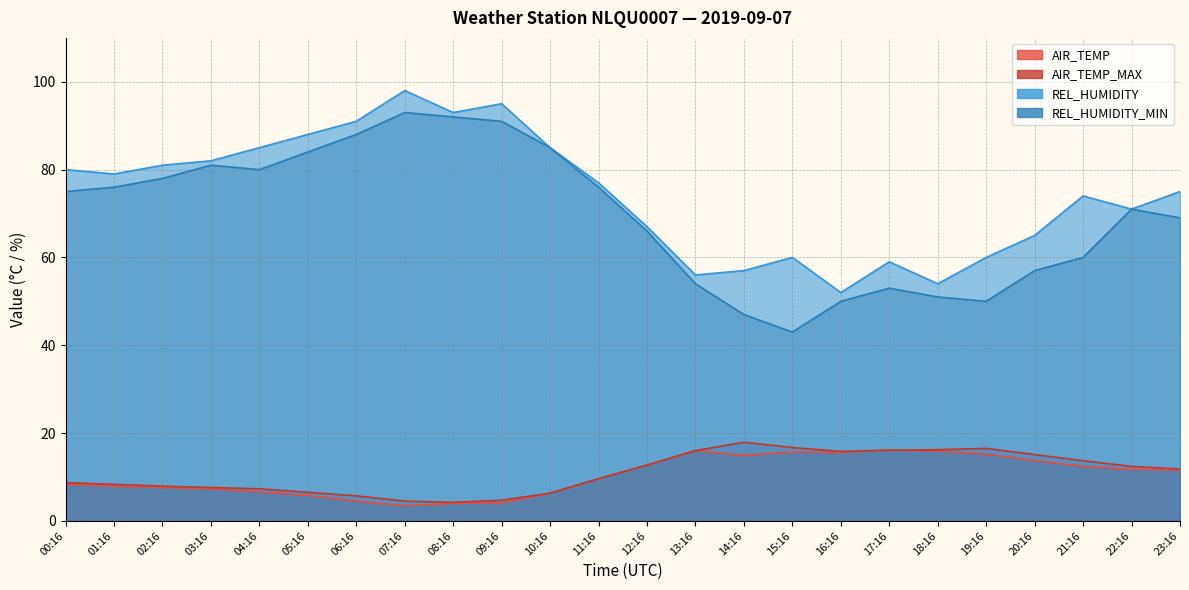

The value of REL_HUMIDITY_MIN at 20:16 is 91.2. True or false?

False